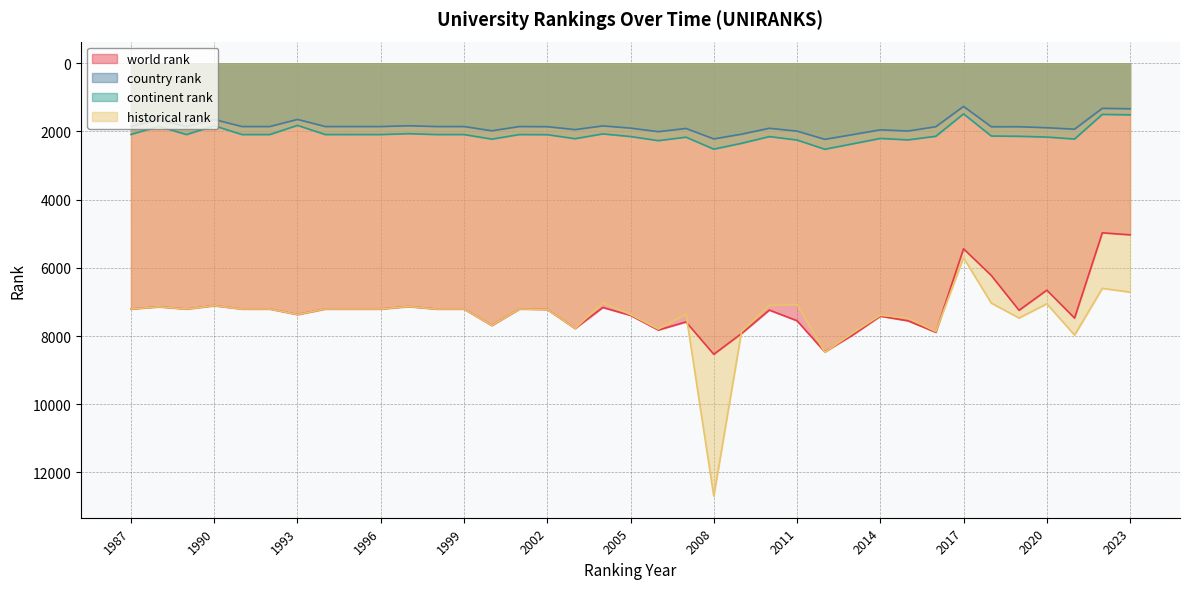

How many lines are shown in the chart?

4